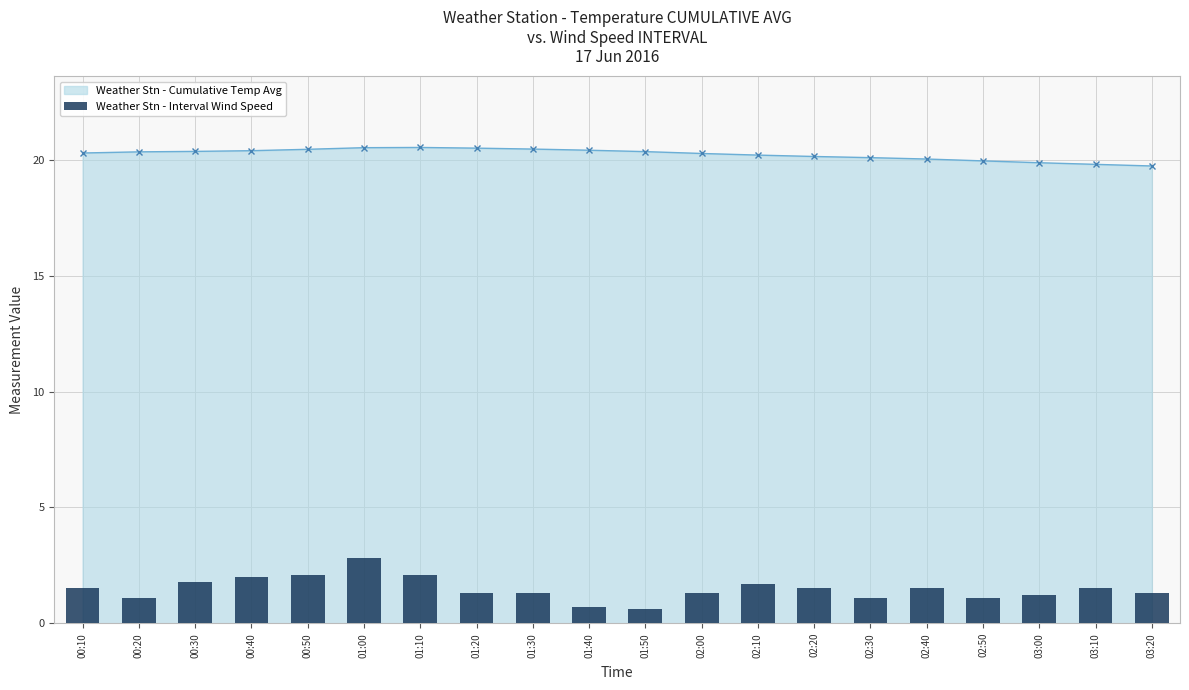

List the labels in order of value, largest first.

01:00, 00:50, 01:10, 00:40, 00:30, 02:10, 00:10, 02:20, 02:40, 03:10, 01:20, 01:30, 02:00, 03:20, 03:00, 00:20, 02:30, 02:50, 01:40, 01:50